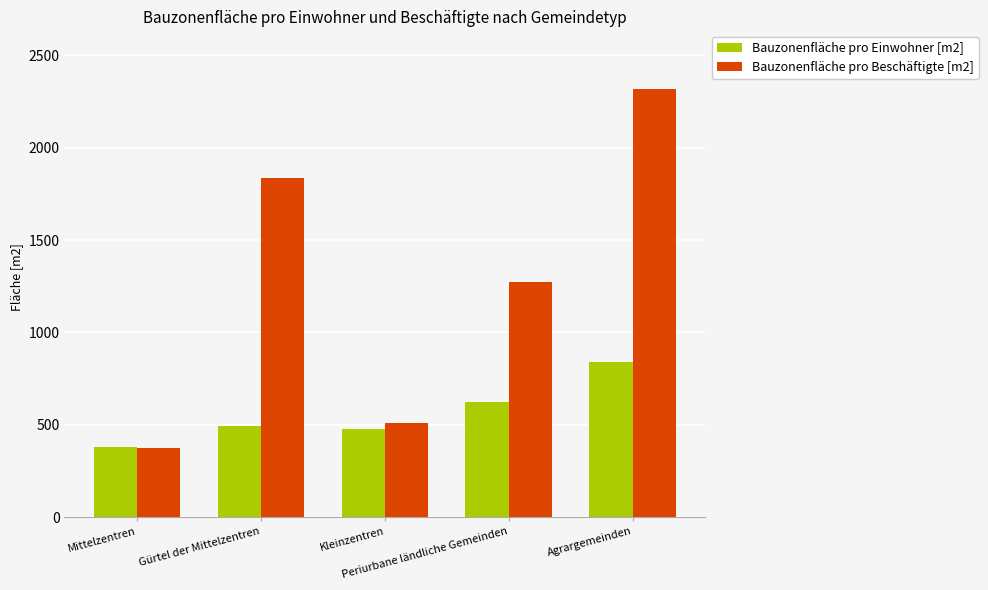

Reading left to right, list all the values displayed in this chart.

Bauzonenfläche pro Einwohner [m2]: Mittelzentren=381.2	Gürtel der Mittelzentren=494.7	Kleinzentren=475.8	Periurbane ländliche Gemeinden=625.2	Agrargemeinden=838.2
Bauzonenfläche pro Beschäftigte [m2]: Mittelzentren=375.7	Gürtel der Mittelzentren=1837.1	Kleinzentren=511.0	Periurbane ländliche Gemeinden=1271.6	Agrargemeinden=2315.4